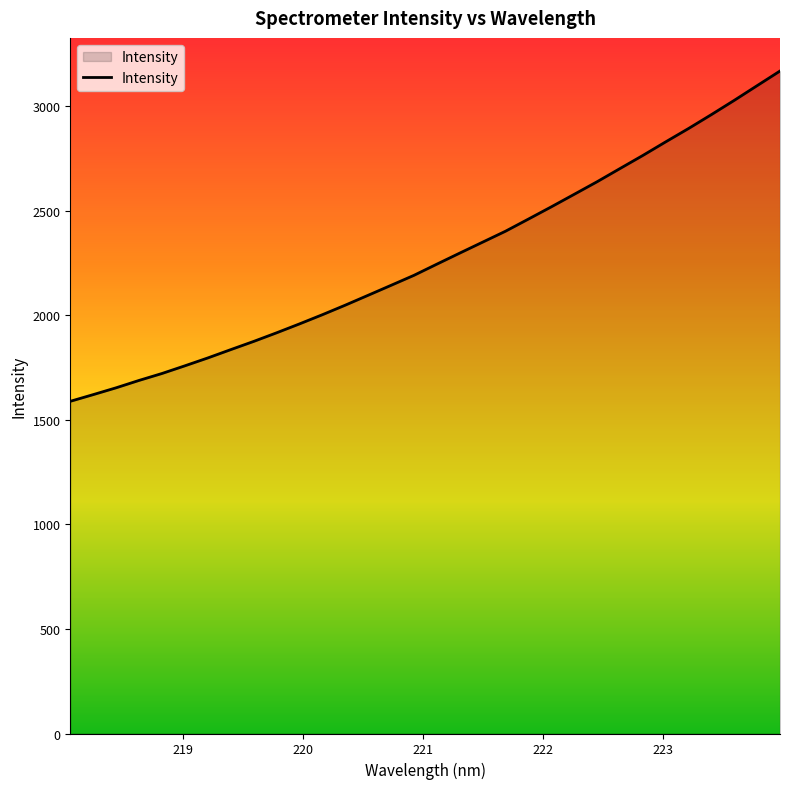

What is the minimum value shown in the chart?

1588.1